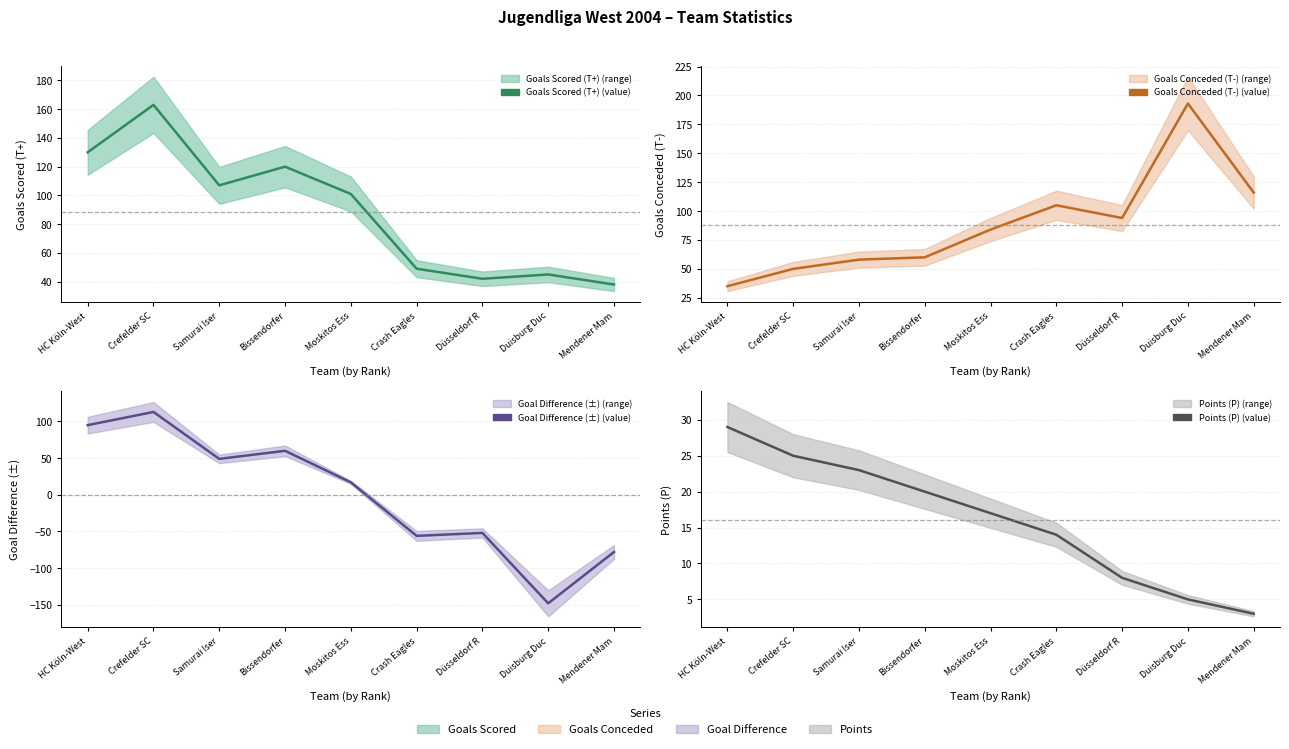

What is the average value of the Goals Scored (T+) (line) series?

88